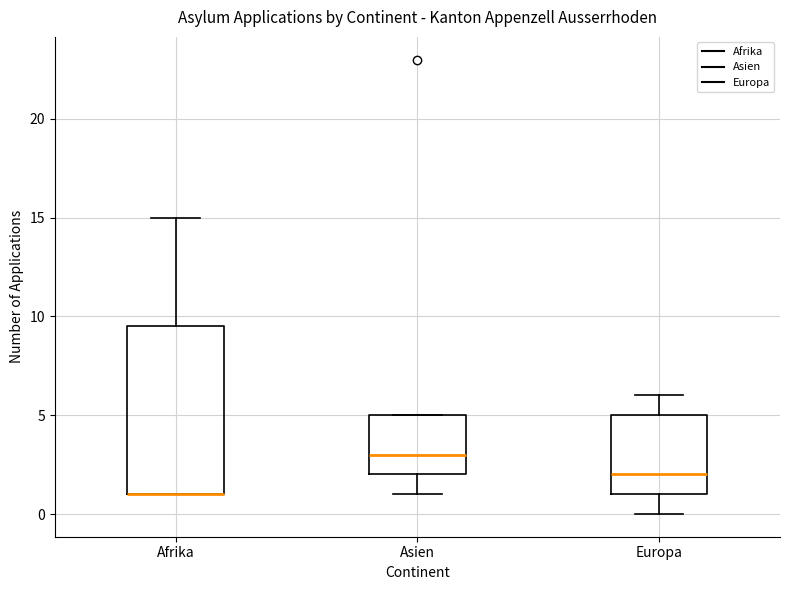

Comparing the boxes themselves (not the whiskers), which one is the tallest?

Afrika